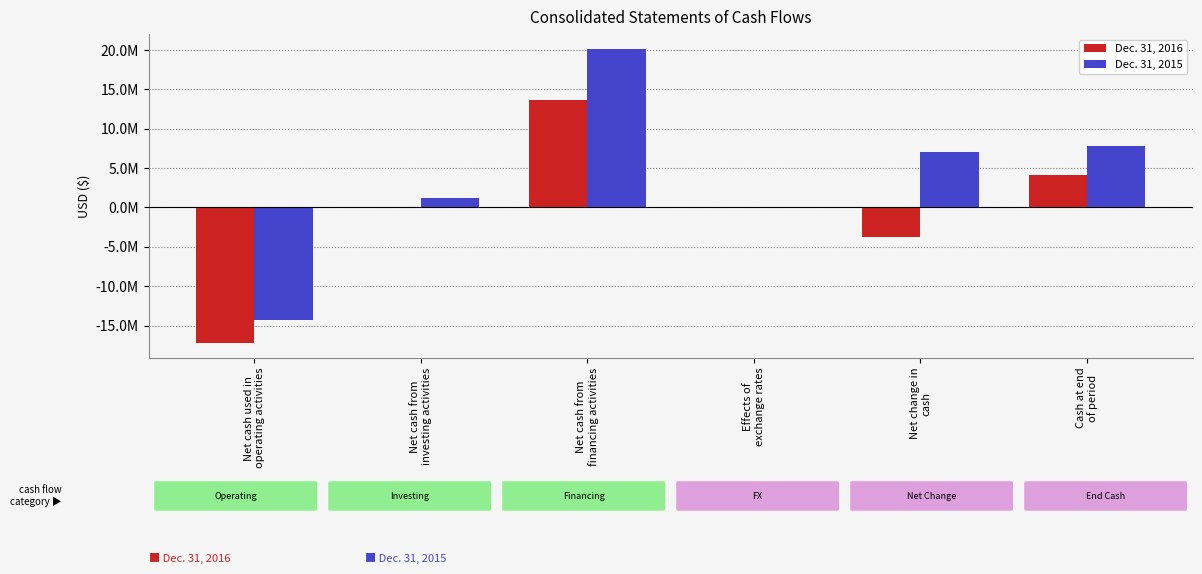

Are the bars horizontal?

No